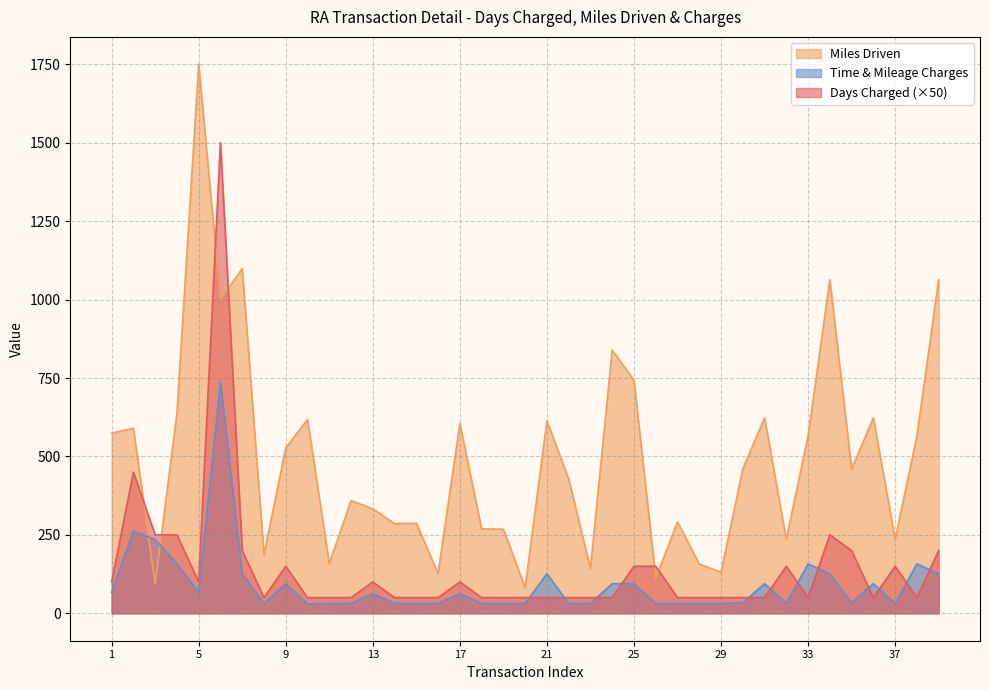

What is the value of the Time & Mileage Charges point at the 21st from the left?

126.0